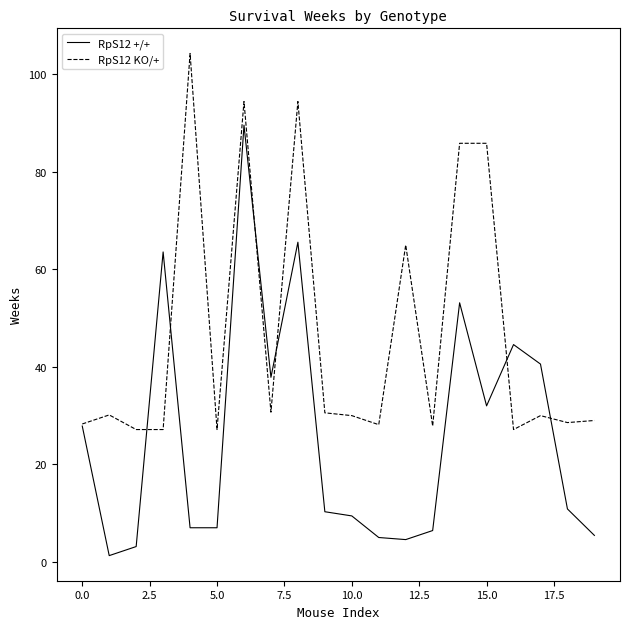

Which series has the largest range (max minus min)?

RpS12 +/+